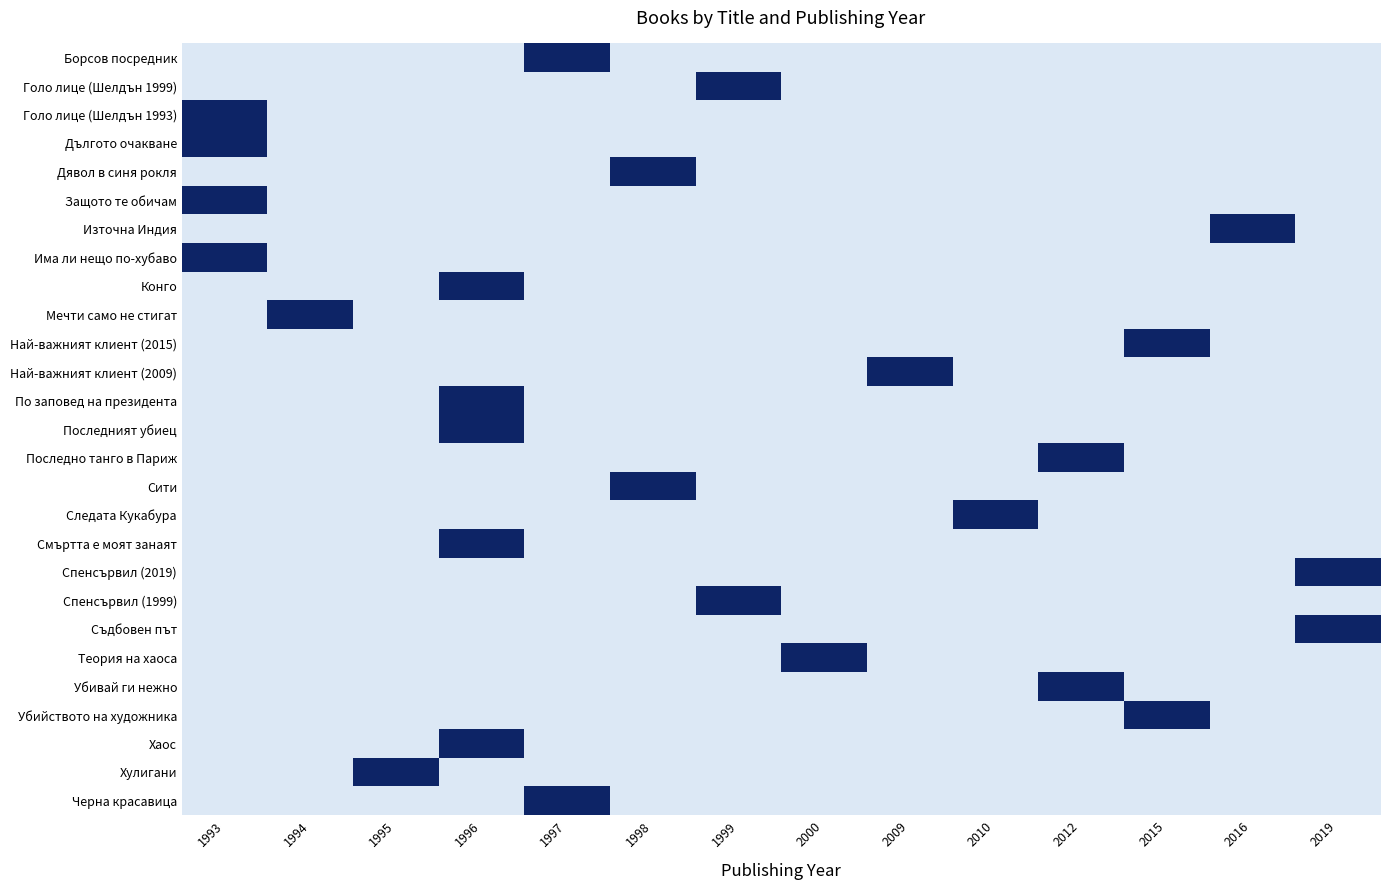

What is the total value across all series at 2016?

1